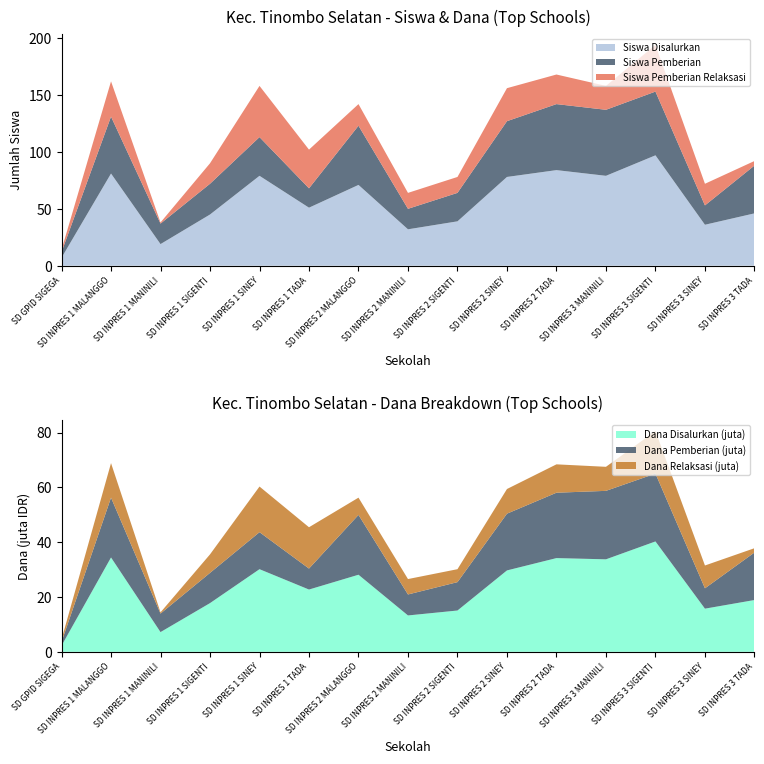

Reading left to right, list all the values displayed in this chart.

Siswa Disalurkan: SD GPID SIGEGA=7.0	SD INPRES 1 MALANGGO=81.0	SD INPRES 1 MANINILI=19.0	SD INPRES 1 SIGENTI=45.0	SD INPRES 1 SINEY=79.0	SD INPRES 1 TADA=51.0	SD INPRES 2 MALANGGO=71.0	SD INPRES 2 MANINILI=32.0	SD INPRES 2 SIGENTI=39.0	SD INPRES 2 SINEY=78.0	SD INPRES 2 TADA=84.0	SD INPRES 3 MANINILI=79.0	SD INPRES 3 SIGENTI=97.0	SD INPRES 3 SINEY=36.0	SD INPRES 3 TADA=46.0
Siswa Pemberian: SD GPID SIGEGA=5.0	SD INPRES 1 MALANGGO=50.0	SD INPRES 1 MANINILI=18.0	SD INPRES 1 SIGENTI=27.0	SD INPRES 1 SINEY=34.0	SD INPRES 1 TADA=17.0	SD INPRES 2 MALANGGO=52.0	SD INPRES 2 MANINILI=18.0	SD INPRES 2 SIGENTI=25.0	SD INPRES 2 SINEY=49.0	SD INPRES 2 TADA=58.0	SD INPRES 3 MANINILI=58.0	SD INPRES 3 SIGENTI=56.0	SD INPRES 3 SINEY=17.0	SD INPRES 3 TADA=42.0
Siswa Pemberian Relaksasi: SD GPID SIGEGA=2.0	SD INPRES 1 MALANGGO=31.0	SD INPRES 1 MANINILI=1.0	SD INPRES 1 SIGENTI=18.0	SD INPRES 1 SINEY=45.0	SD INPRES 1 TADA=34.0	SD INPRES 2 MALANGGO=19.0	SD INPRES 2 MANINILI=14.0	SD INPRES 2 SIGENTI=14.0	SD INPRES 2 SINEY=29.0	SD INPRES 2 TADA=26.0	SD INPRES 3 MANINILI=21.0	SD INPRES 3 SIGENTI=41.0	SD INPRES 3 SINEY=19.0	SD INPRES 3 TADA=4.0
Dana Disalurkan (juta): SD GPID SIGEGA=2.2	SD INPRES 1 MALANGGO=34.4	SD INPRES 1 MANINILI=7.2	SD INPRES 1 SIGENTI=17.8	SD INPRES 1 SINEY=30.1	SD INPRES 1 TADA=22.7	SD INPRES 2 MALANGGO=28.1	SD INPRES 2 MANINILI=13.3	SD INPRES 2 SIGENTI=15.1	SD INPRES 2 SINEY=29.7	SD INPRES 2 TADA=34.2	SD INPRES 3 MANINILI=33.8	SD INPRES 3 SIGENTI=40.3	SD INPRES 3 SINEY=15.8	SD INPRES 3 TADA=18.9
Dana Pemberian (juta): SD GPID SIGEGA=1.4	SD INPRES 1 MALANGGO=21.8	SD INPRES 1 MANINILI=6.8	SD INPRES 1 SIGENTI=11.0	SD INPRES 1 SINEY=13.5	SD INPRES 1 TADA=7.7	SD INPRES 2 MALANGGO=21.8	SD INPRES 2 MANINILI=7.7	SD INPRES 2 SIGENTI=10.3	SD INPRES 2 SINEY=20.7	SD INPRES 2 TADA=23.9	SD INPRES 3 MANINILI=25.0	SD INPRES 3 SIGENTI=24.8	SD INPRES 3 SINEY=7.4	SD INPRES 3 TADA=17.3
Dana Relaksasi (juta): SD GPID SIGEGA=0.9	SD INPRES 1 MALANGGO=12.6	SD INPRES 1 MANINILI=0.5	SD INPRES 1 SIGENTI=6.8	SD INPRES 1 SINEY=16.6	SD INPRES 1 TADA=15.1	SD INPRES 2 MALANGGO=6.3	SD INPRES 2 MANINILI=5.6	SD INPRES 2 SIGENTI=4.7	SD INPRES 2 SINEY=9.0	SD INPRES 2 TADA=10.3	SD INPRES 3 MANINILI=8.8	SD INPRES 3 SIGENTI=15.5	SD INPRES 3 SINEY=8.3	SD INPRES 3 TADA=1.6